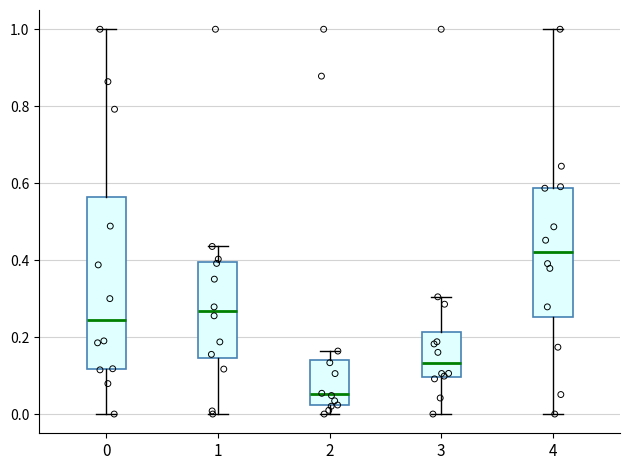

Reading left to right, read every box against the y-axis: the position of its median line, the range the box covers, and the ends of its whiskers. The values are not printed on the chart, so give them approximately, as read against the axis.

0: median 0.24, box 0.12 to 0.56, whiskers 0.00 to 1.00
1: median 0.26, box 0.14 to 0.40, whiskers 0.00 to 0.44
2: median 0.06, box 0.02 to 0.14, whiskers 0.00 to 0.16
3: median 0.14, box 0.10 to 0.22, whiskers 0.00 to 0.30
4: median 0.42, box 0.26 to 0.58, whiskers 0.00 to 1.00